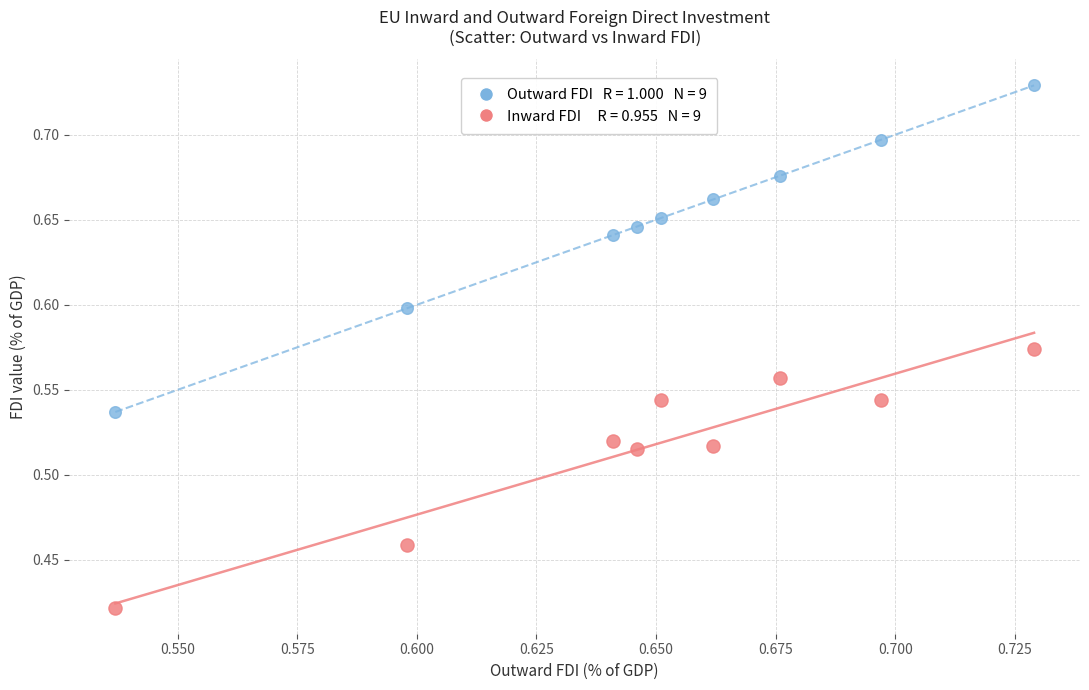

How many data points are displayed?

18